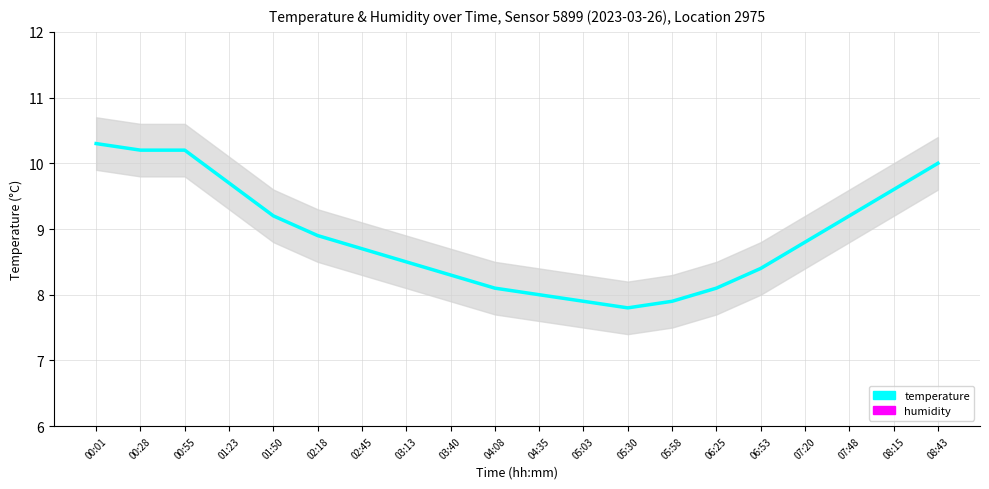

Is the value of temperature at 03:40 greater than the value of humidity at 02:45?

No